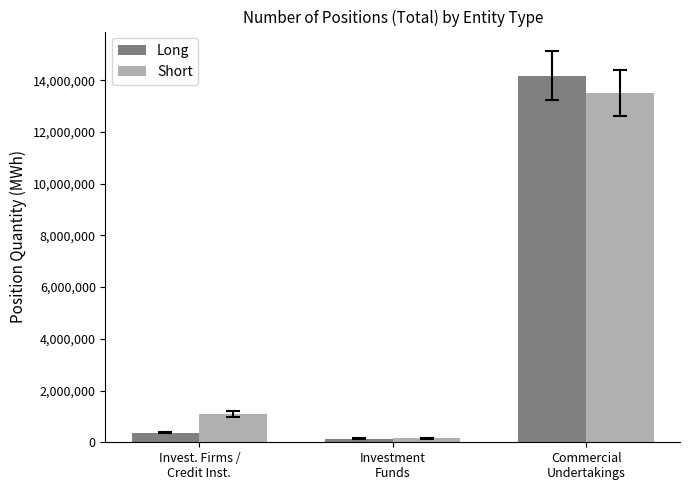

Which series has the widest spread of values?

Long